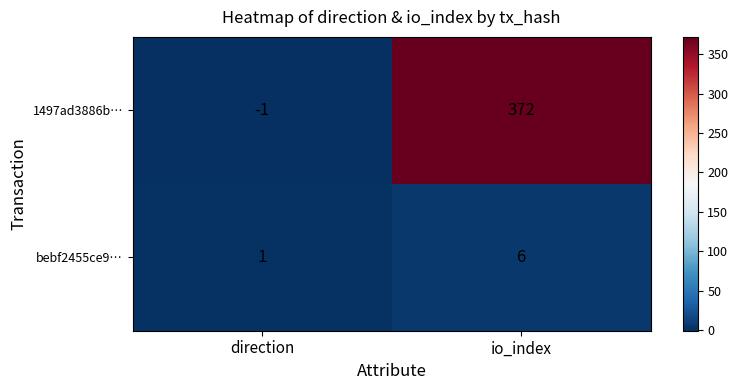

What is the maximum value shown in the chart?

372